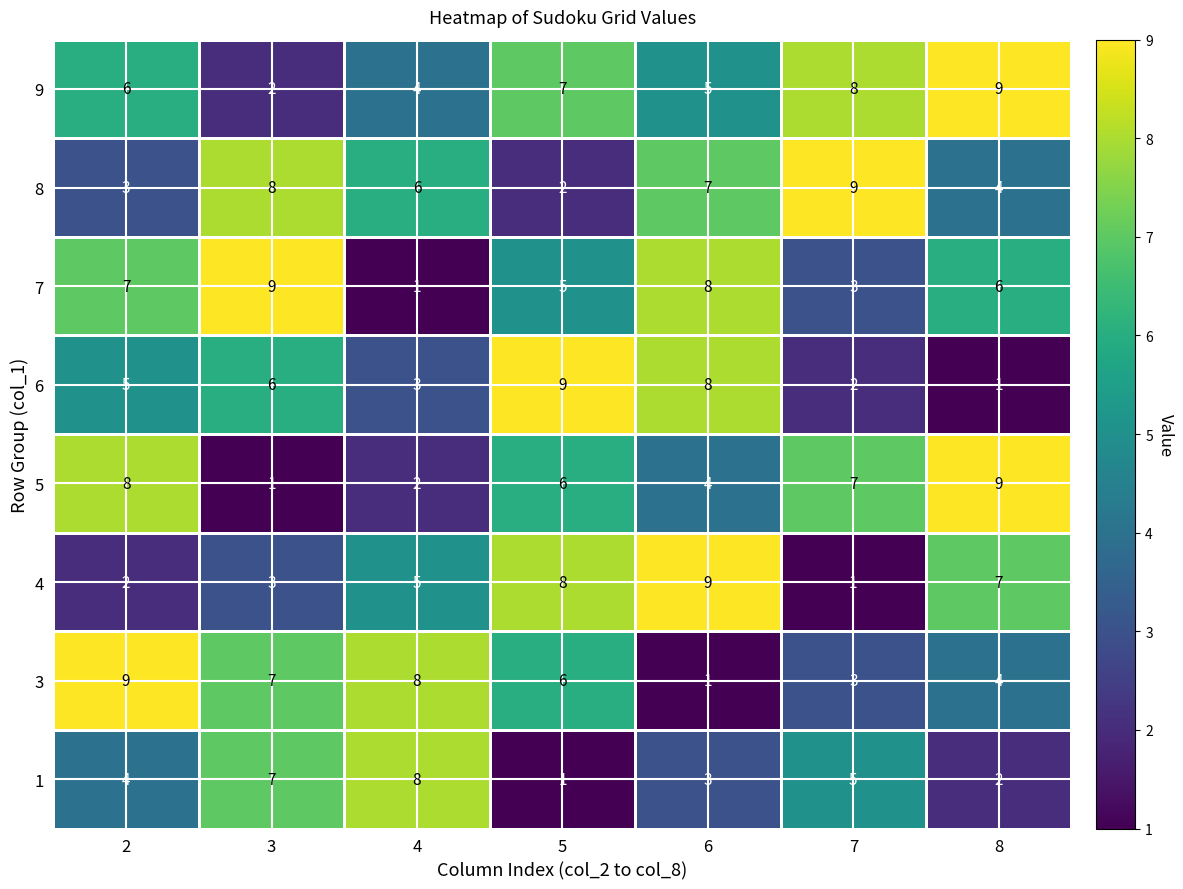

The value of 8 at 4 is 6. True or false?

True